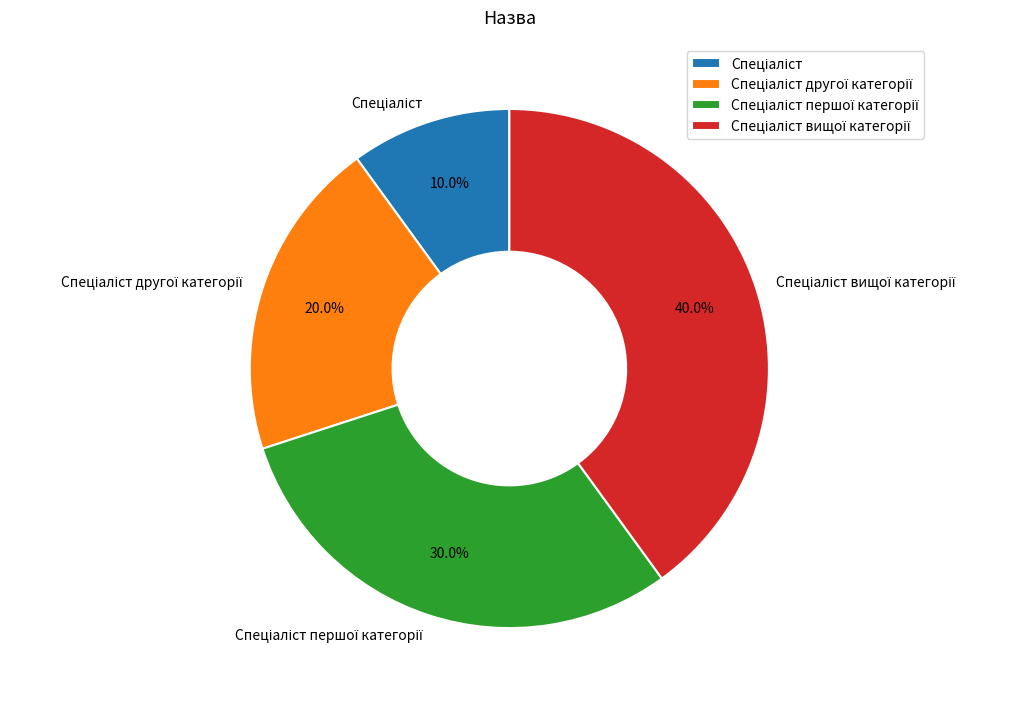

Does any single category account for the majority?

No